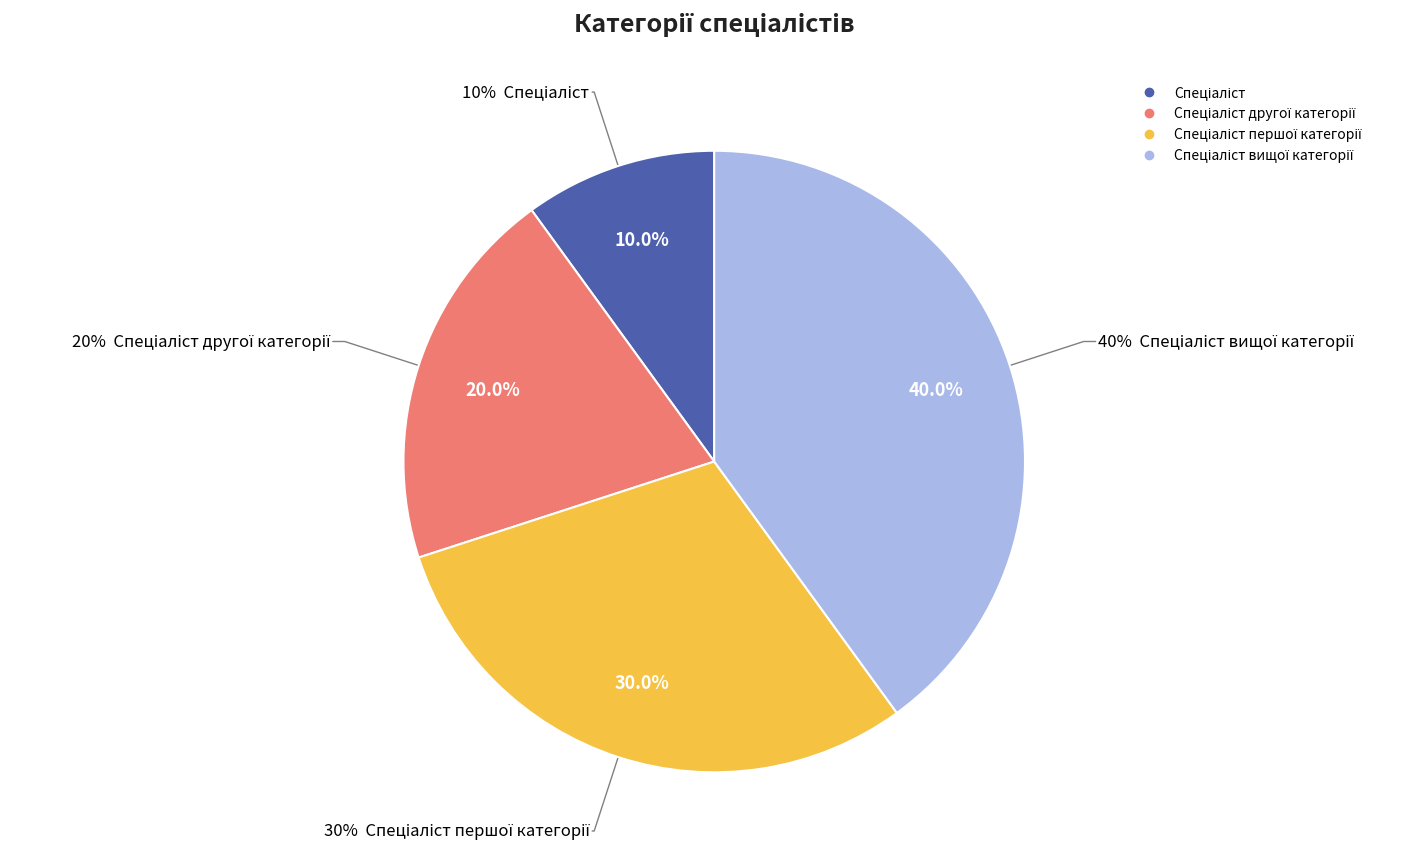

The Спеціаліст першої категорії slice represents 15% of the pie. True or false?

False